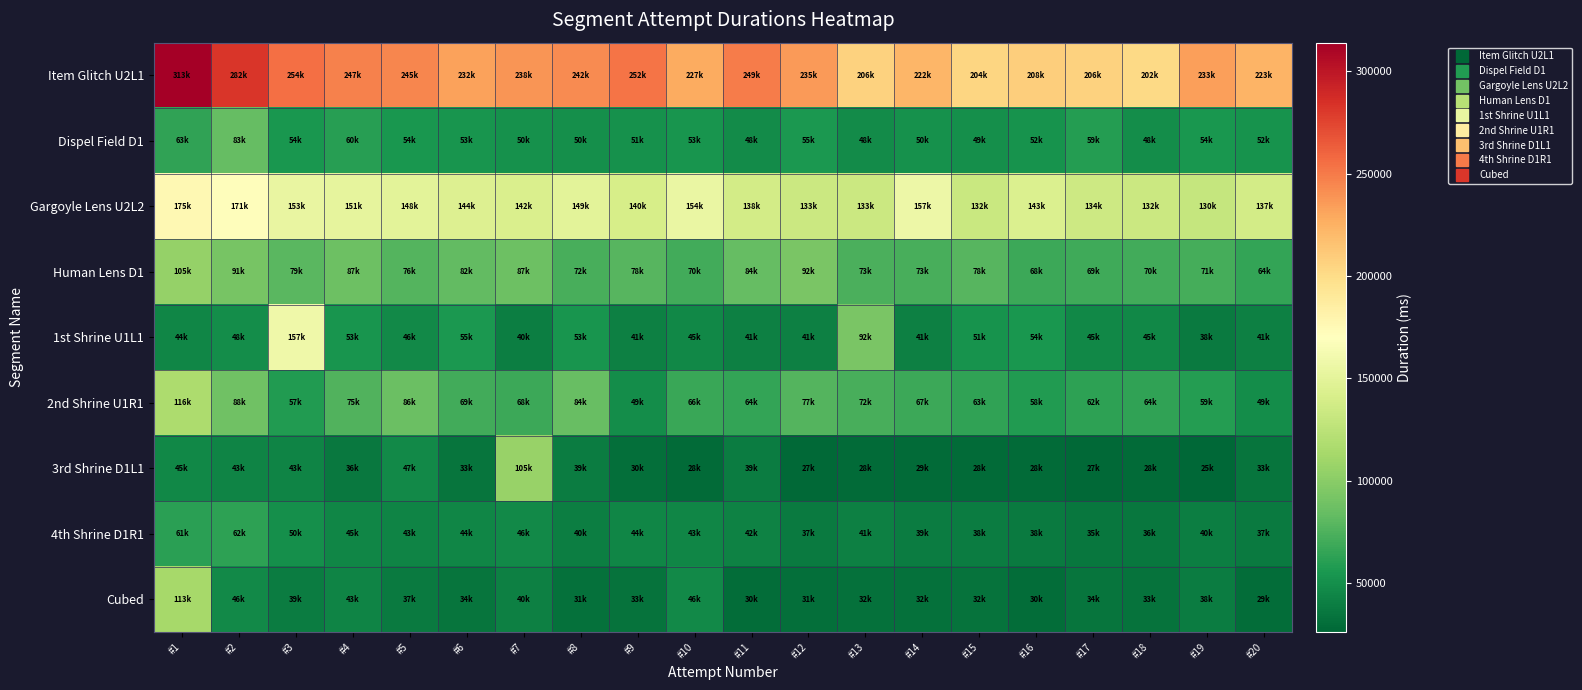

Which label corresponds to the largest value in the chart?

#1